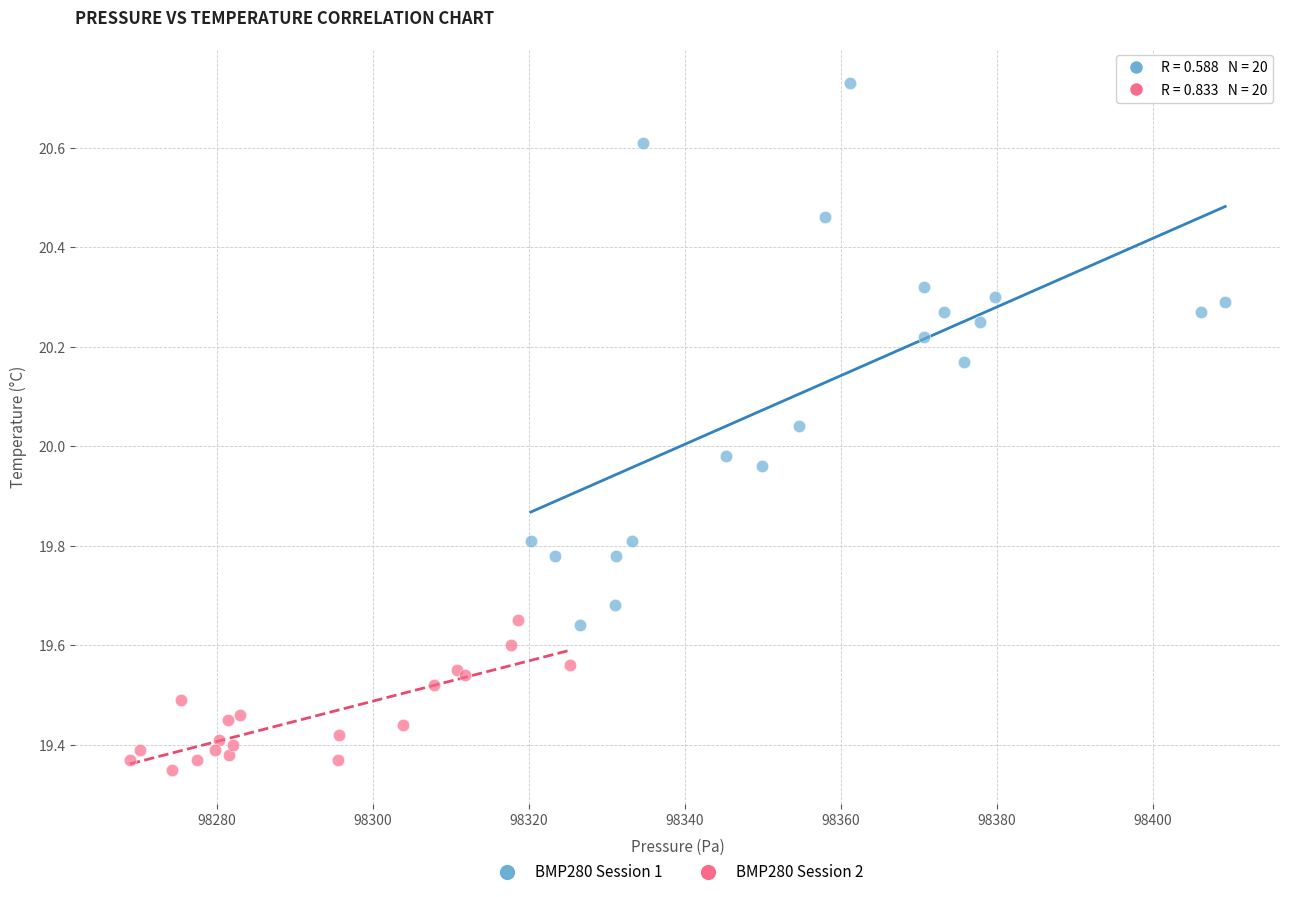

Which series has the largest Y range (max minus min)?

BMP280 Session 1